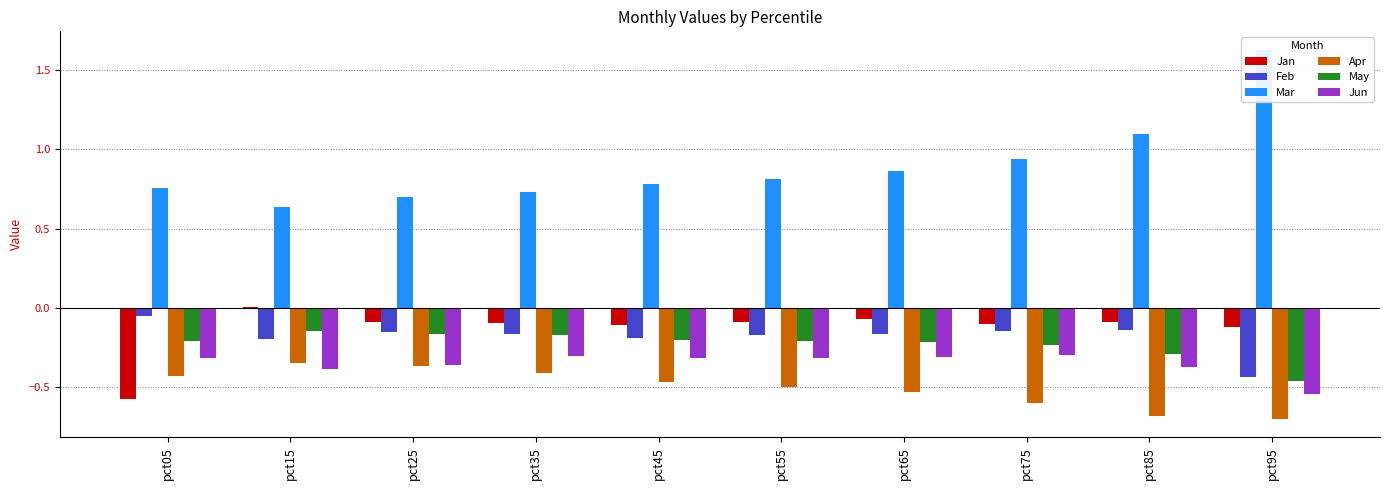

Reading right to left, list all the values displayed in this chart.

Jan: -0.1	-0.1	-0.1	-0.1	-0.1	-0.1	-0.1	-0.1	0.0	-0.6
Feb: -0.4	-0.1	-0.1	-0.2	-0.2	-0.2	-0.2	-0.2	-0.2	-0.0
Mar: 1.6	1.1	0.9	0.9	0.8	0.8	0.7	0.7	0.6	0.8
Apr: -0.7	-0.7	-0.6	-0.5	-0.5	-0.5	-0.4	-0.4	-0.4	-0.4
May: -0.5	-0.3	-0.2	-0.2	-0.2	-0.2	-0.2	-0.2	-0.1	-0.2
Jun: -0.5	-0.4	-0.3	-0.3	-0.3	-0.3	-0.3	-0.4	-0.4	-0.3